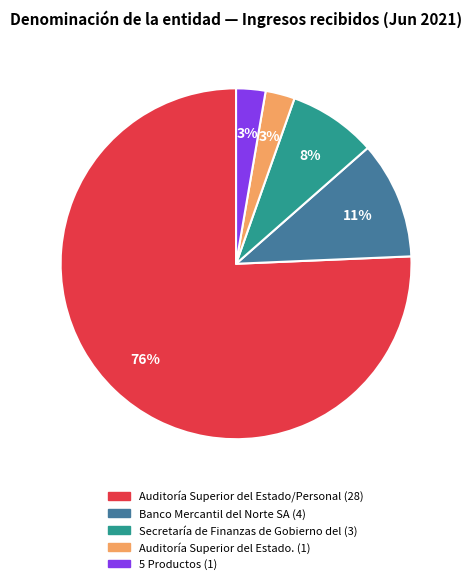

Is there a majority slice in this chart?

Yes